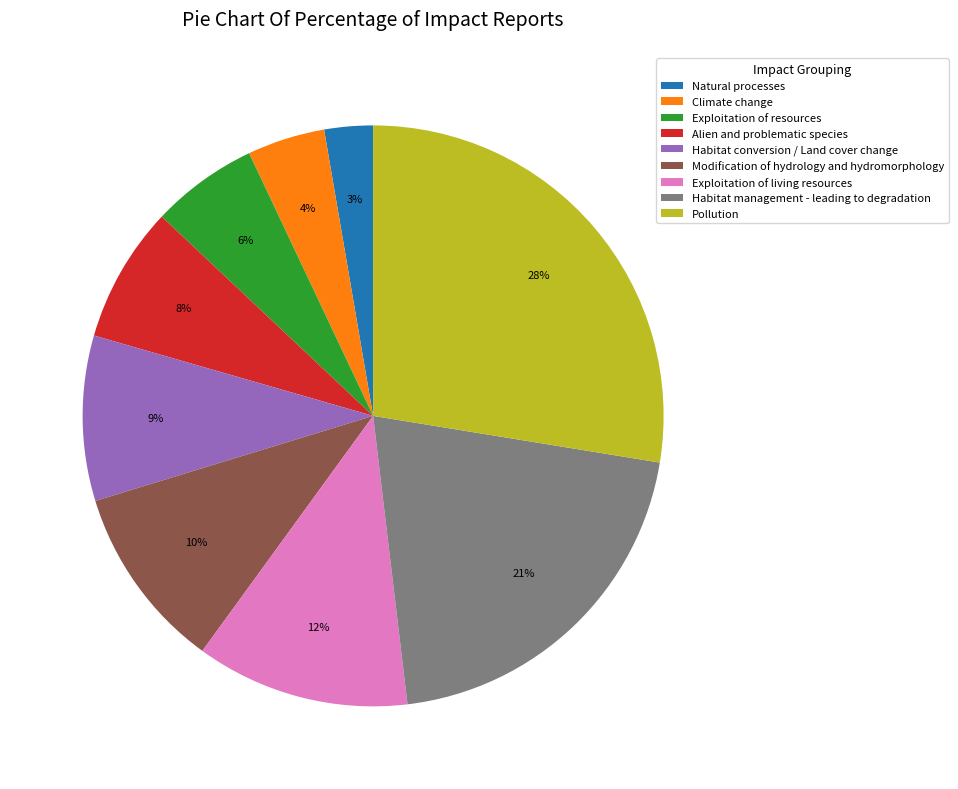

Which has a higher value, Modification of hydrology and hydromorphology or Alien and problematic species?

Modification of hydrology and hydromorphology